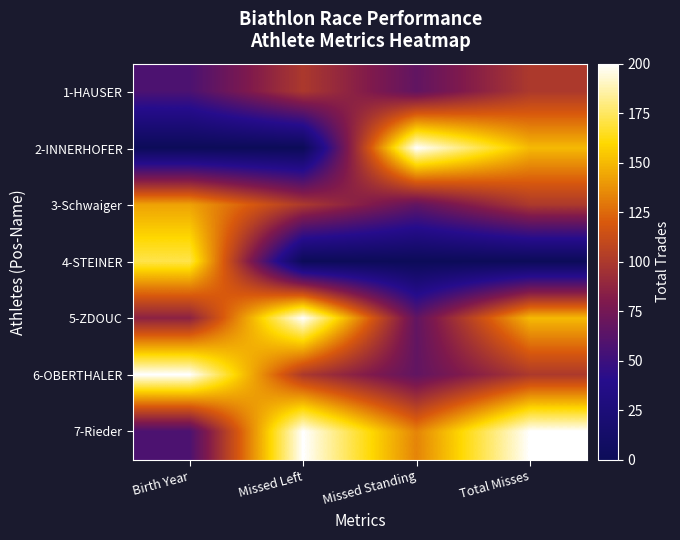

Reading right to left, what are all the values shown in this chart?

1-HAUSER: Total Misses=100.0	Missed Standing=66.7	Missed Left=100.0	Birth Year=57.1
2-INNERHOFER: Total Misses=150.0	Missed Standing=200.0	Missed Left=0.0	Birth Year=0.0
3-Schwaiger: Total Misses=100.0	Missed Standing=66.7	Missed Left=100.0	Birth Year=142.9
4-STEINER: Total Misses=0.0	Missed Standing=0.0	Missed Left=0.0	Birth Year=171.4
5-ZDOUC: Total Misses=150.0	Missed Standing=66.7	Missed Left=200.0	Birth Year=85.7
6-OBERTHALER: Total Misses=100.0	Missed Standing=66.7	Missed Left=100.0	Birth Year=200.0
7-Rieder: Total Misses=200.0	Missed Standing=133.3	Missed Left=200.0	Birth Year=57.1